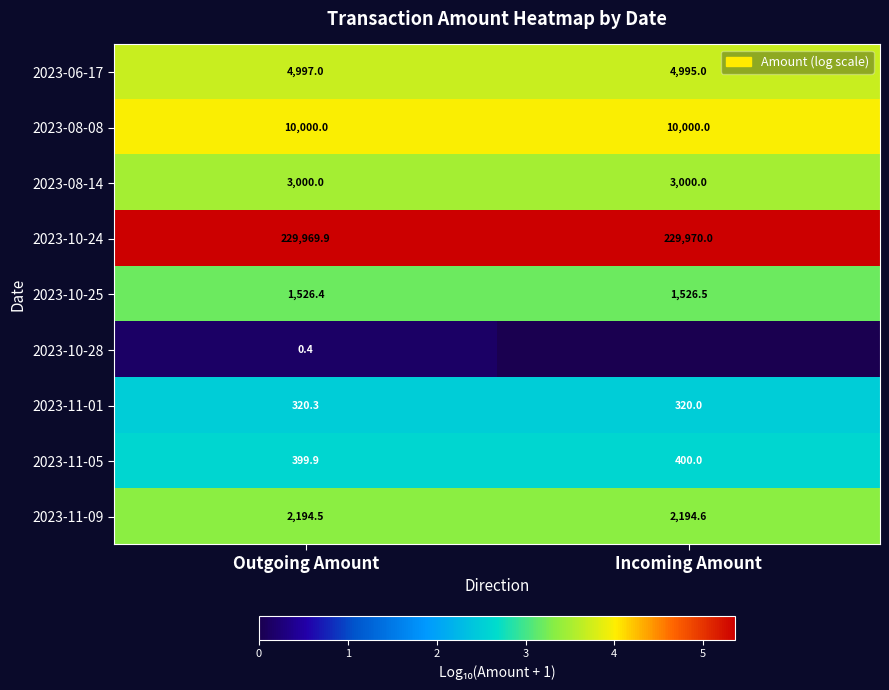

The value of 2023-08-08 at Incoming Amount is 15668.2. True or false?

False